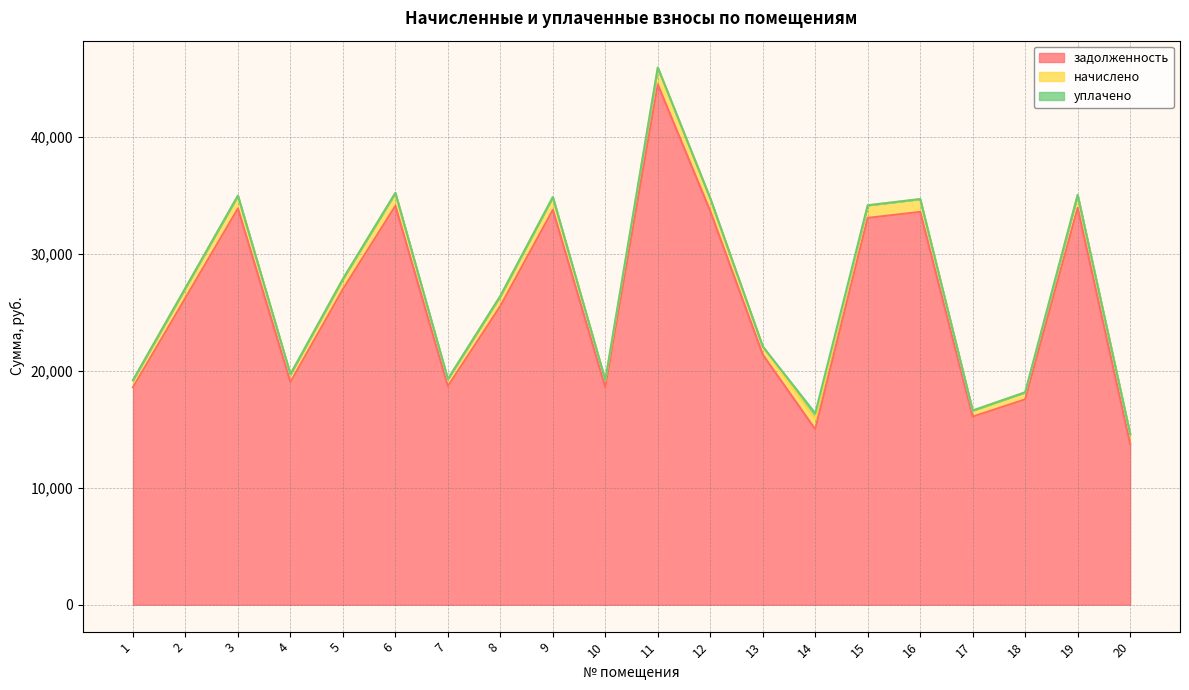

True or false: начислено and задолженность cross at least once.

False